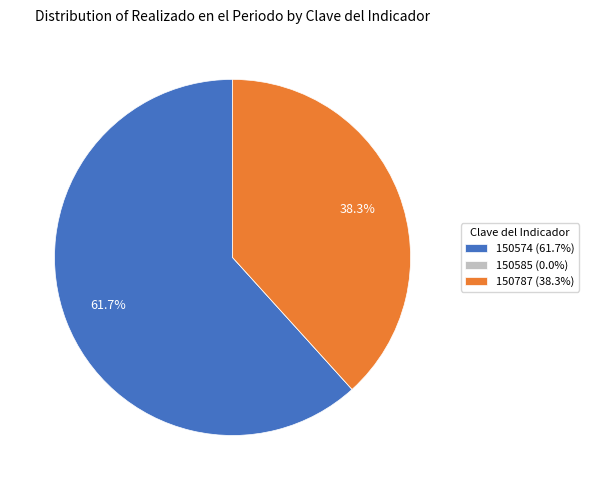

The 150787 slice represents 47% of the pie. True or false?

False